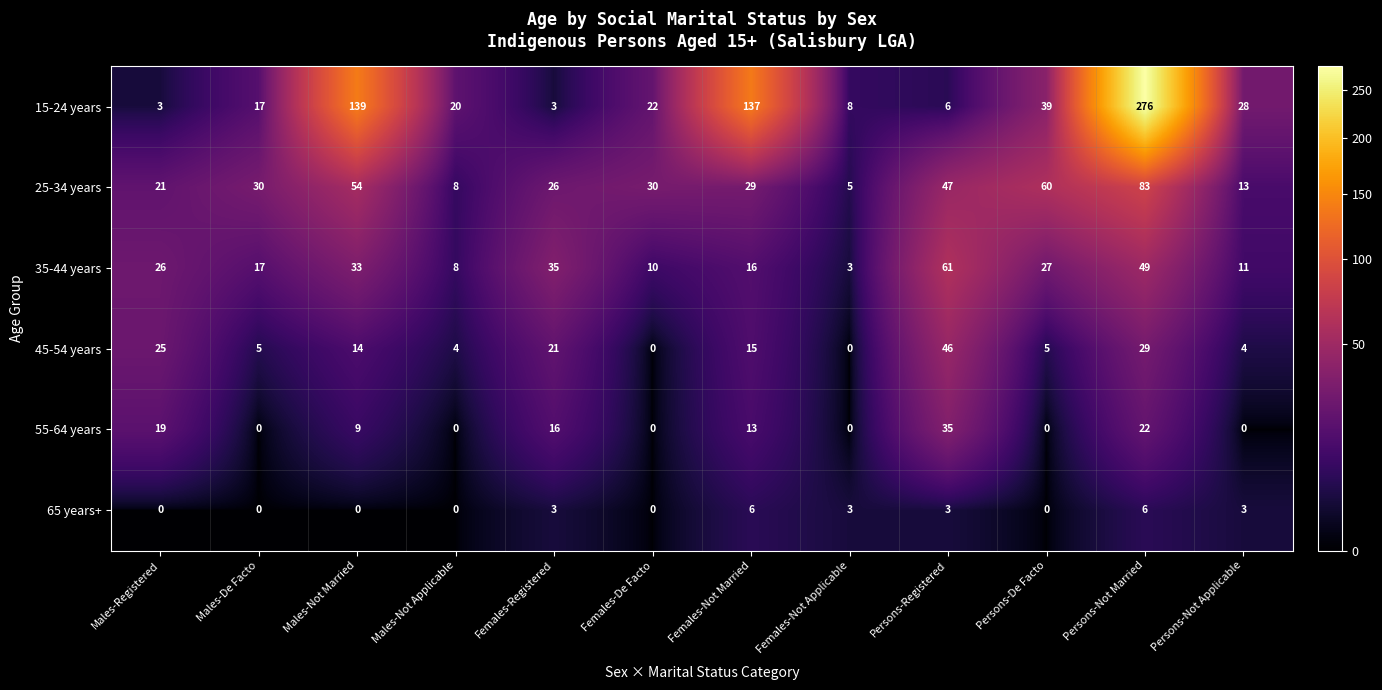

How many distinct data groups are displayed?

6